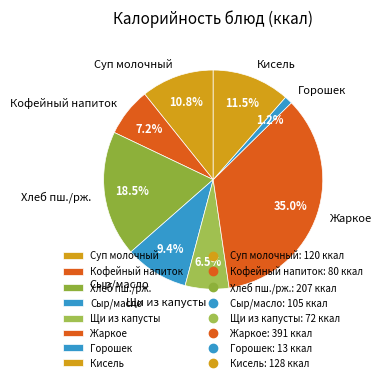

Is there a majority slice in this chart?

No